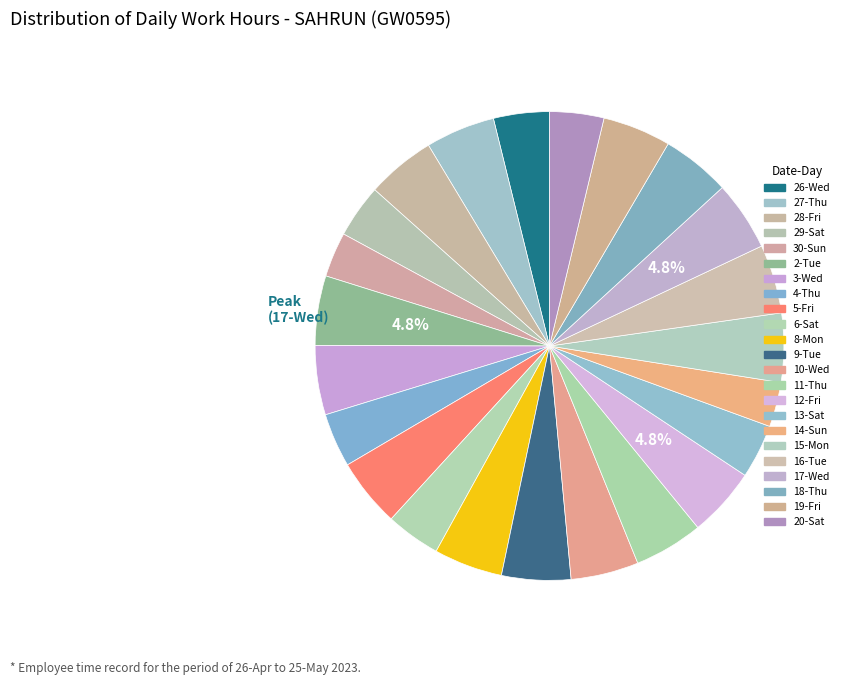

How many slices are in this pie chart?

23